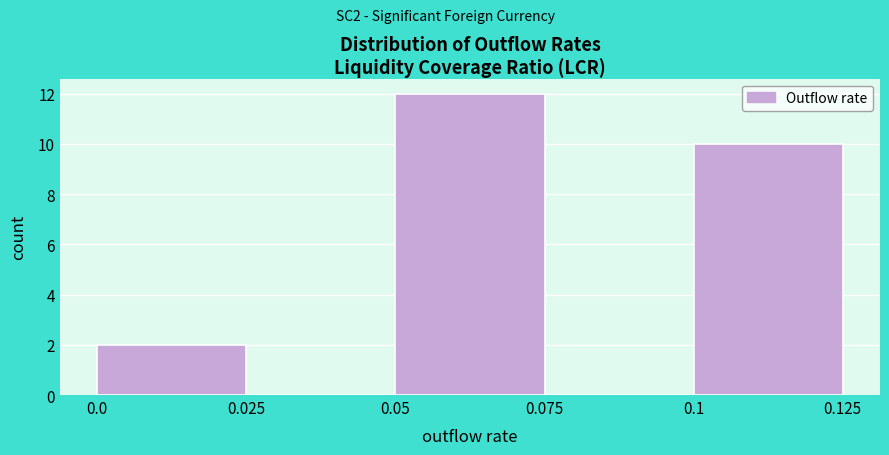

What is the height of the bar covering 0.05 to 0.075 on the x-axis? The values are not printed on the chart, so give them approximately, as read against the axis.

12